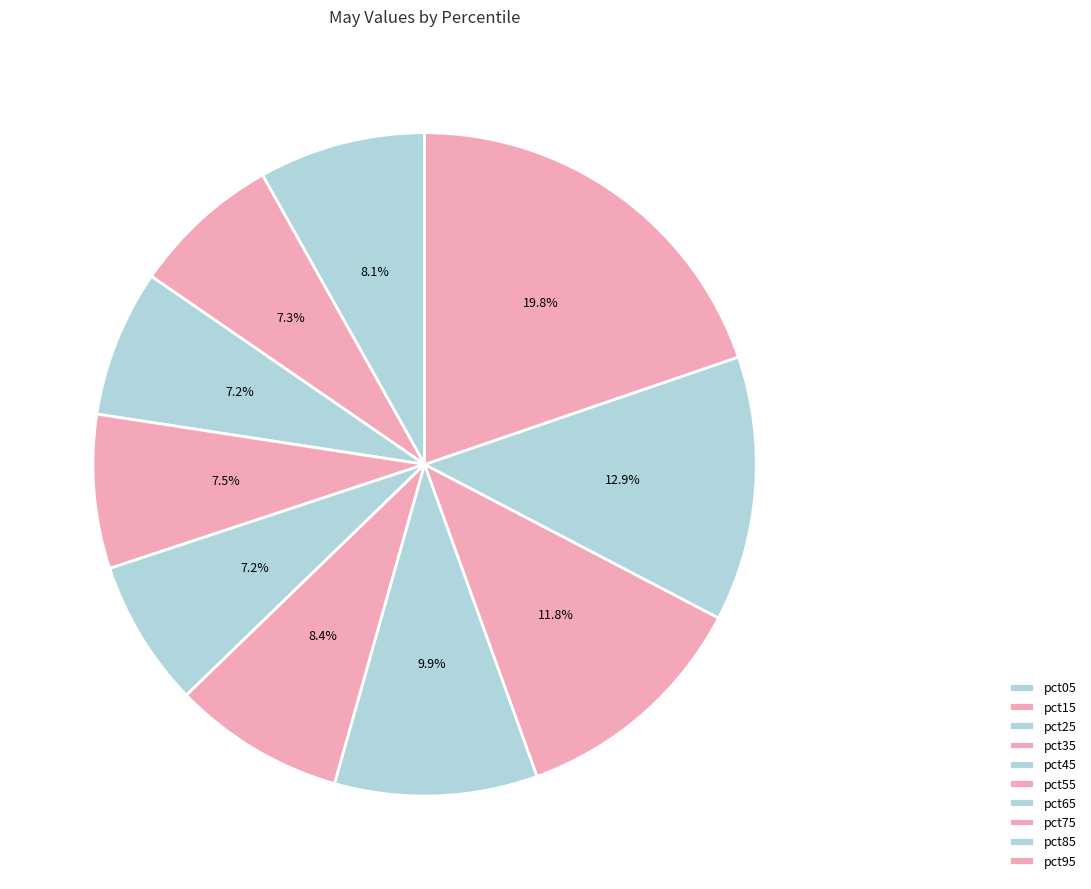

Does pct85 account for over 50% of the chart?

No